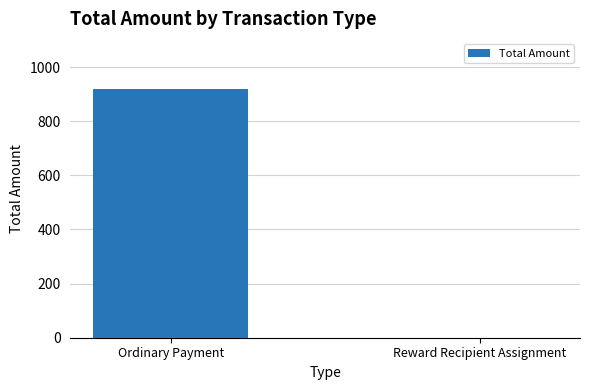

The value at Reward Recipient Assignment is -321.6. True or false?

False